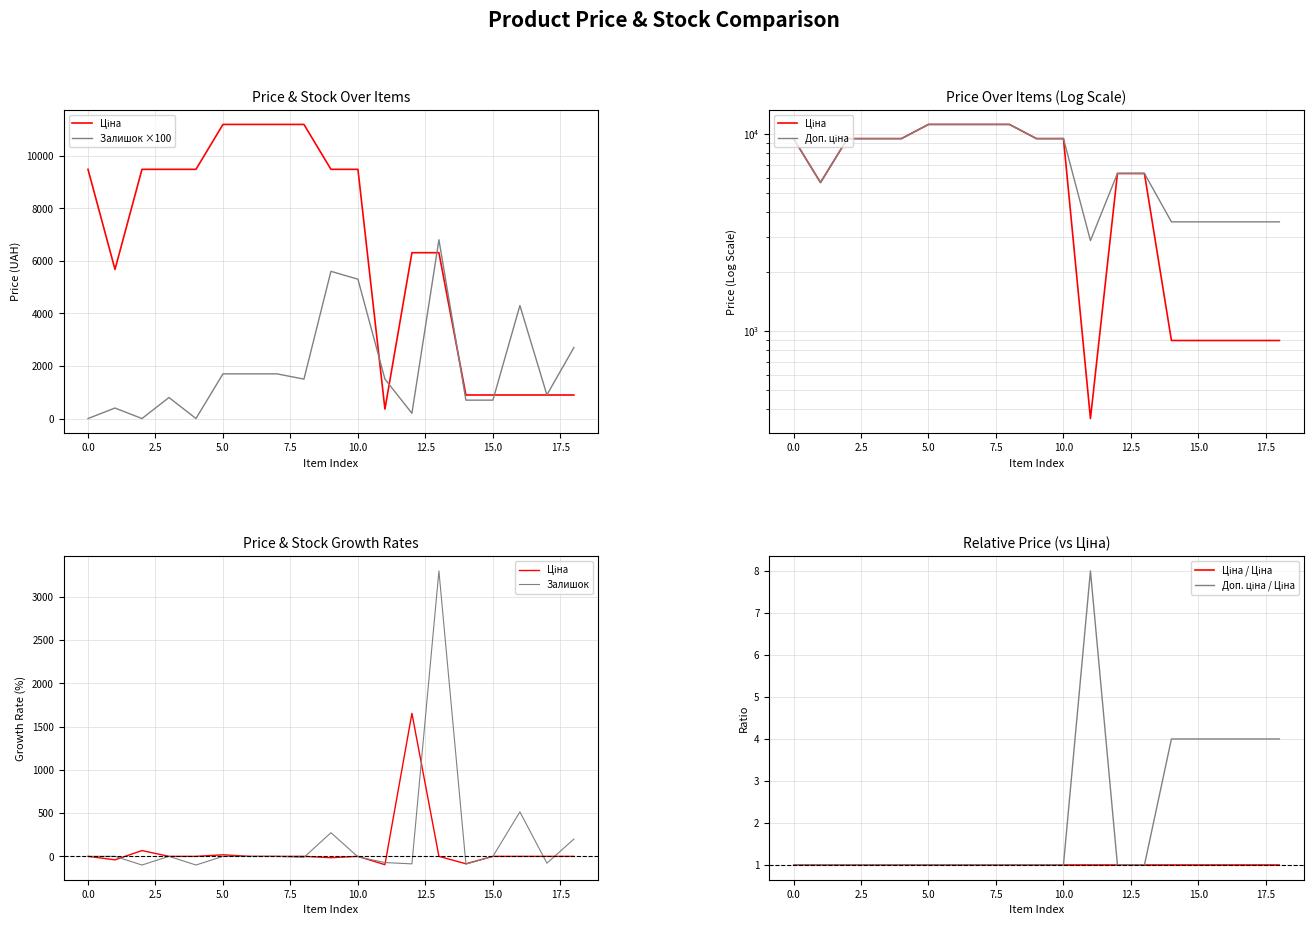

Between 16 and 18, which series saw the biggest shift?

Залишок ×100